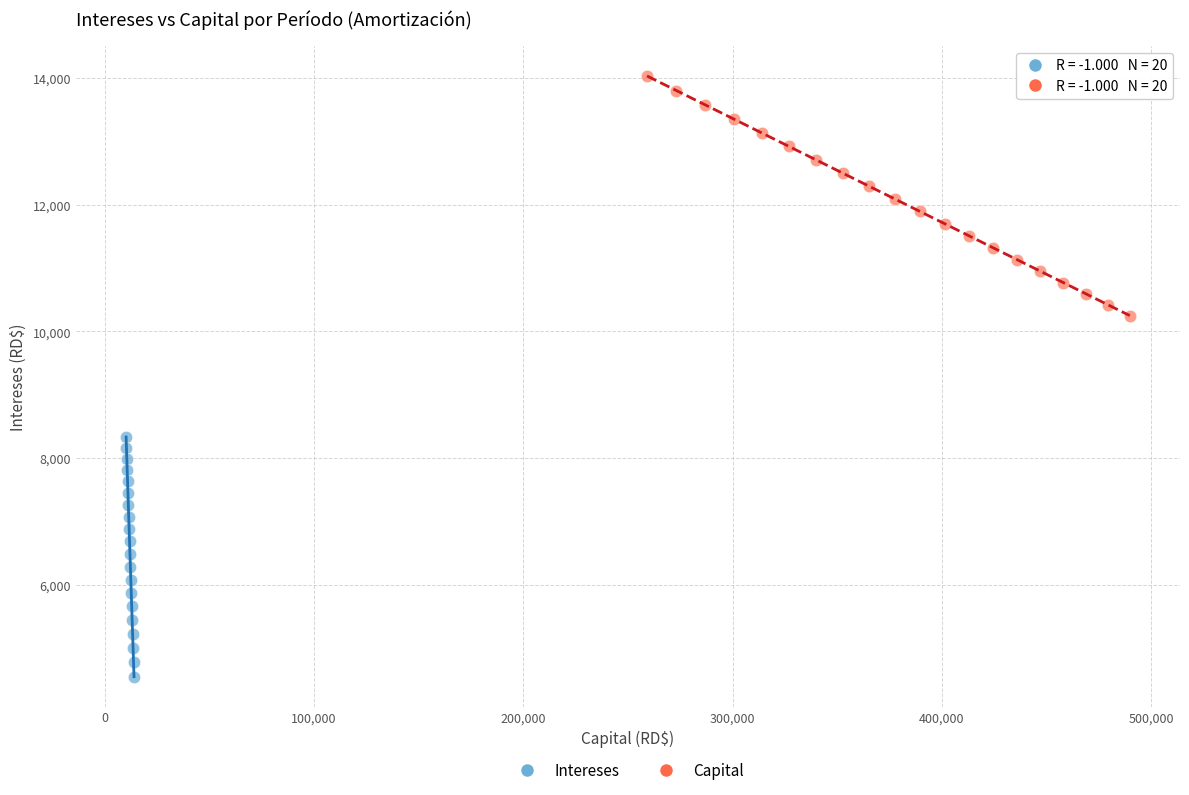

Which series reaches the minimum Y coordinate?

Intereses